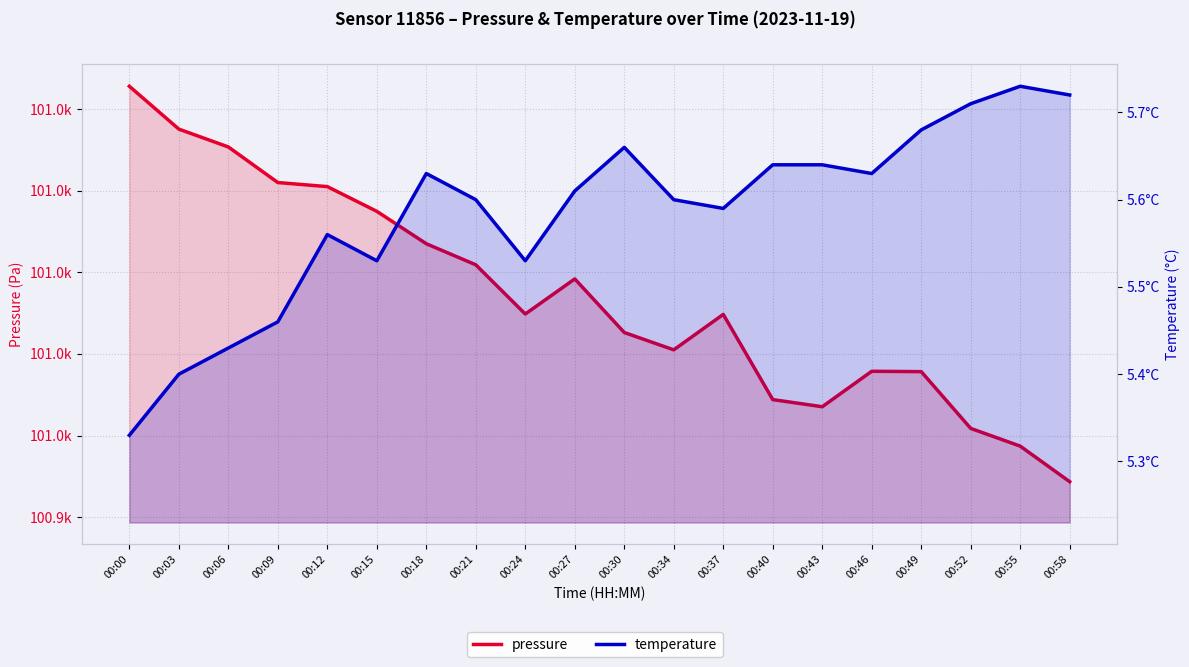

How many lines are shown in the chart?

2